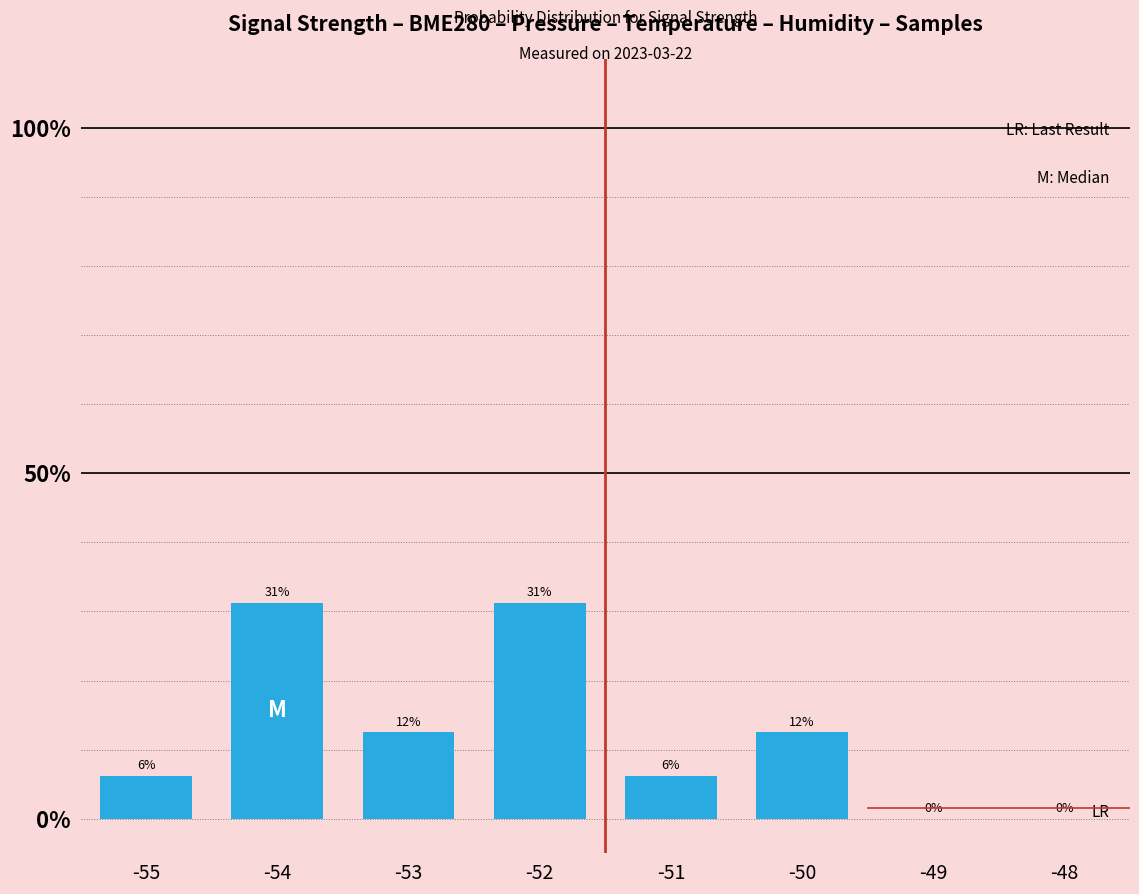

Reading right to left, what are all the values shown in this chart?

-48=0.0	-49=0.0	-50=12.5	-51=6.2	-52=31.2	-53=12.5	-54=31.2	-55=6.2